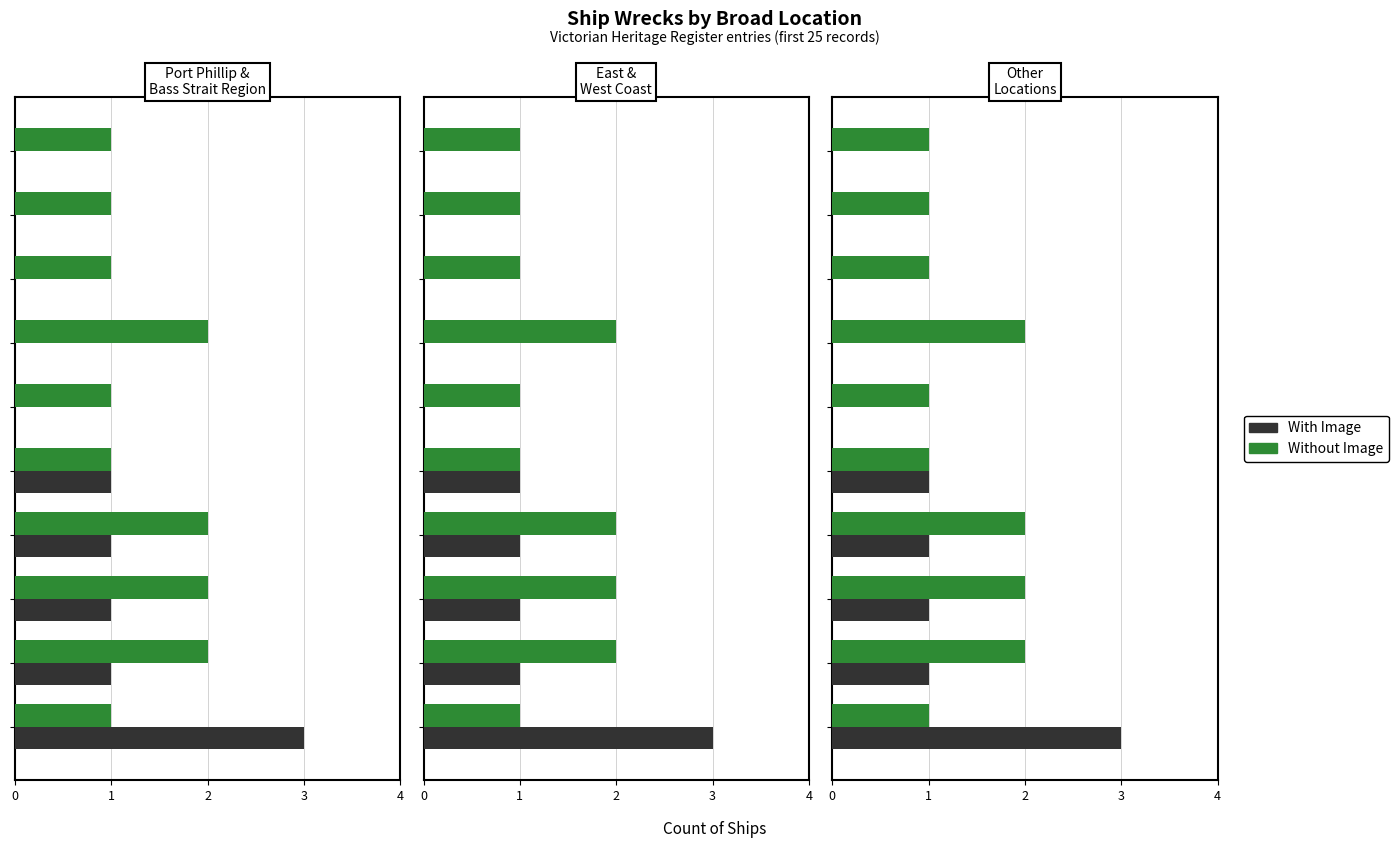

Is the value of Without Image at 6 greater than the value of With Image at 6?

Yes